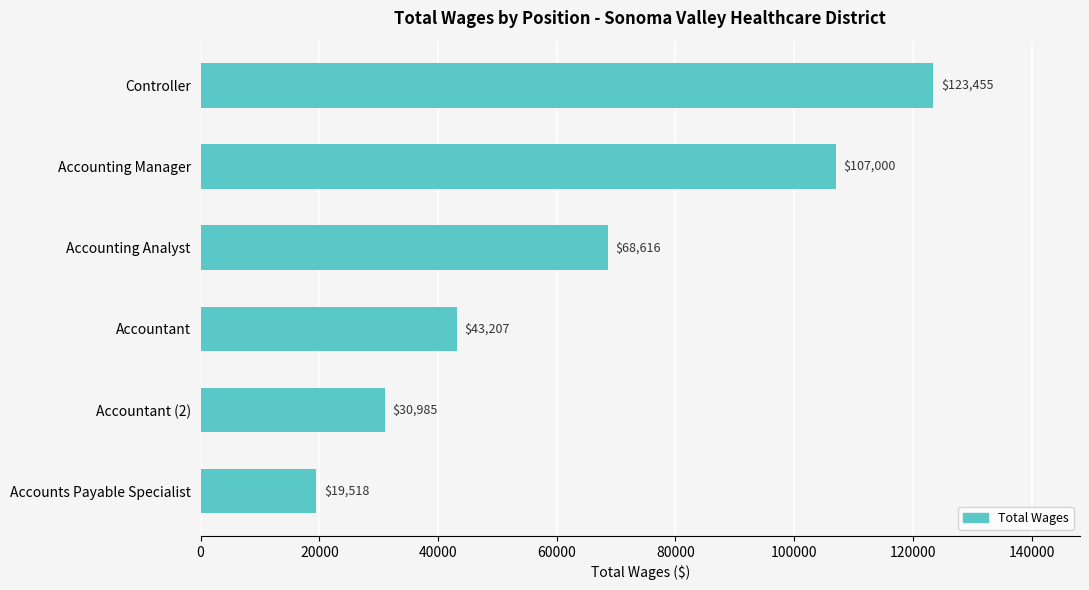

What is the difference between the second highest and second lowest values?

76015